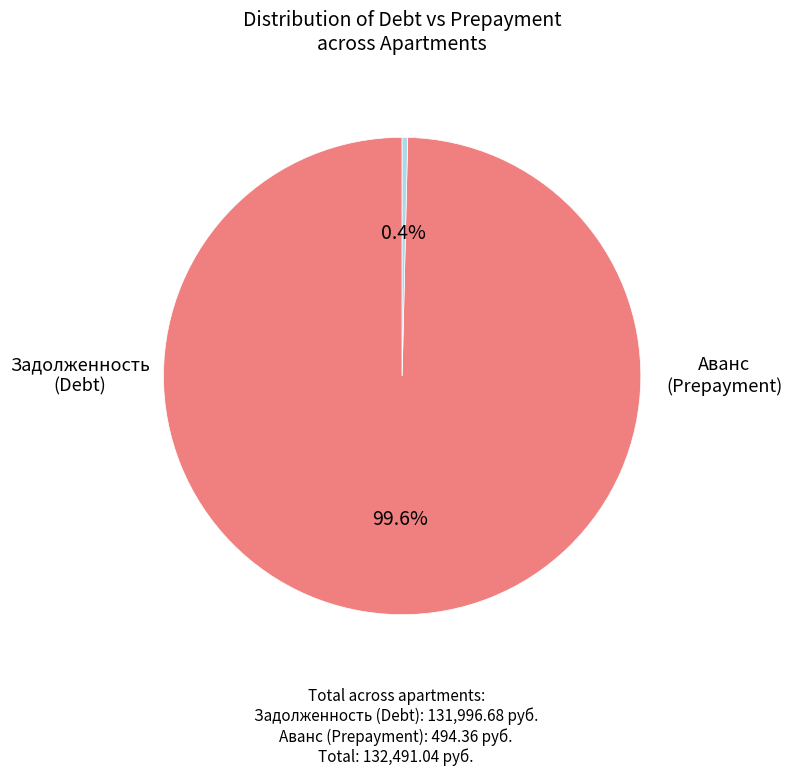

Is there any slice that represents more than half of the pie?

Yes